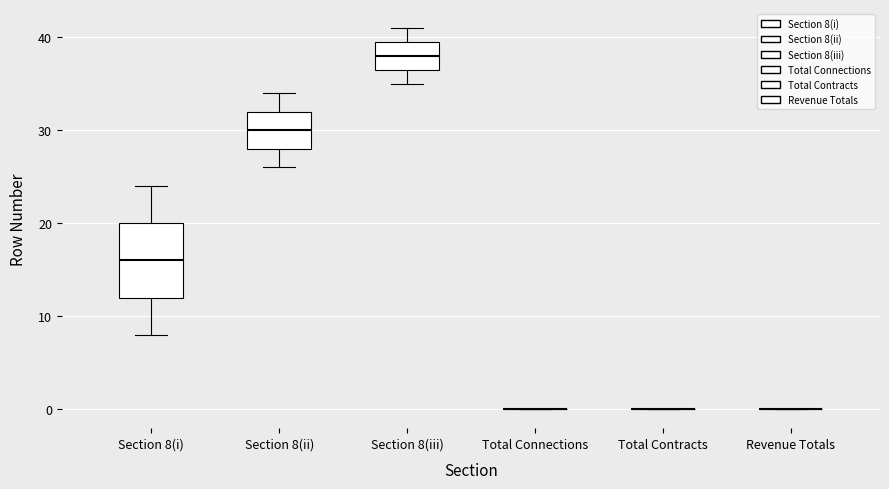

Comparing the boxes themselves (not the whiskers), which one is the tallest?

Section 8(i)